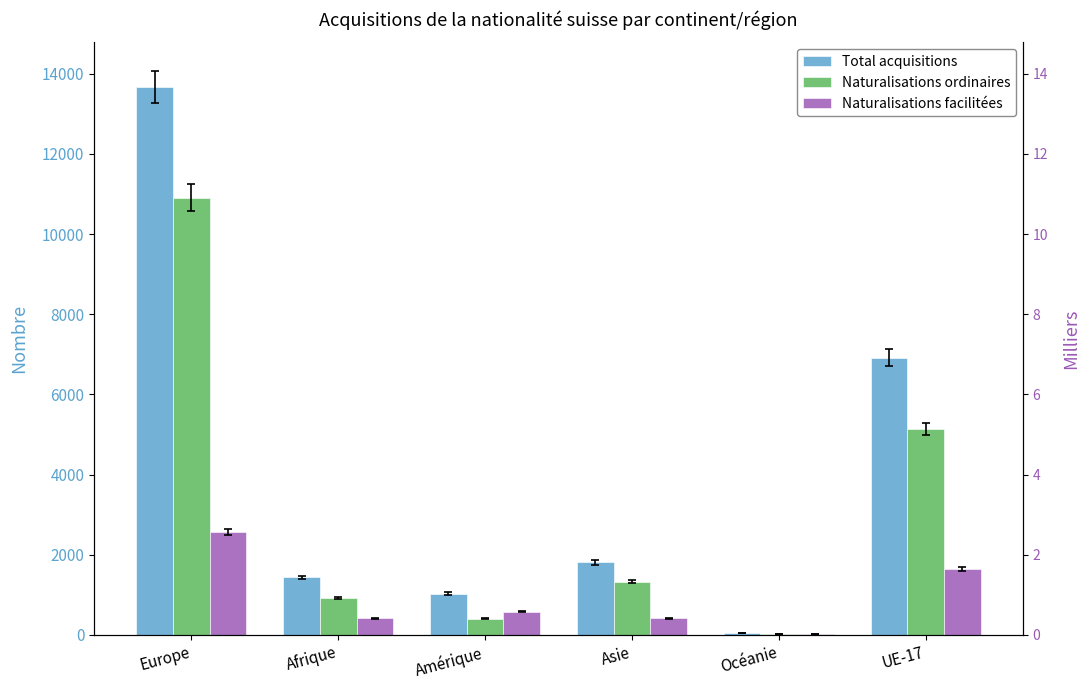

The value of Naturalisations facilitées at Asie is 267. True or false?

False